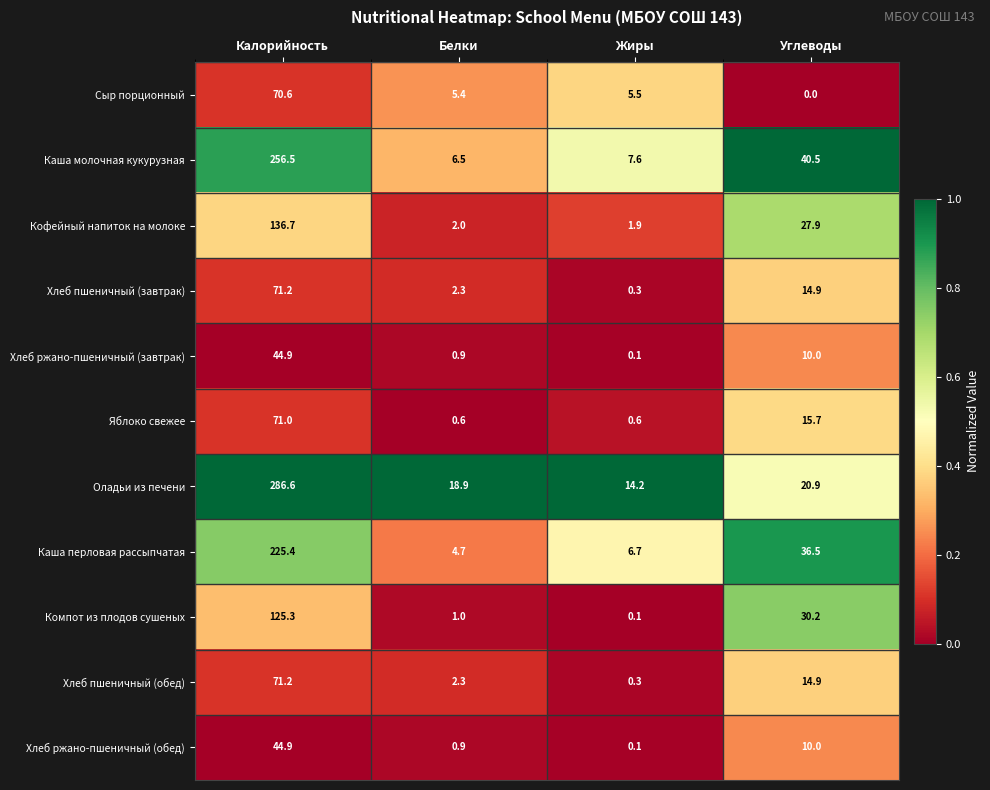

Rank the categories by Хлеб пшеничный (обед) value from highest to lowest.

Калорийность, Углеводы, Белки, Жиры